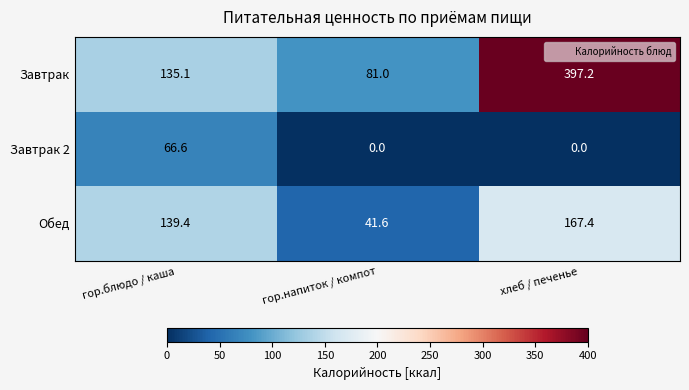

What is the total value across all series at гор.напиток / компот?

122.6